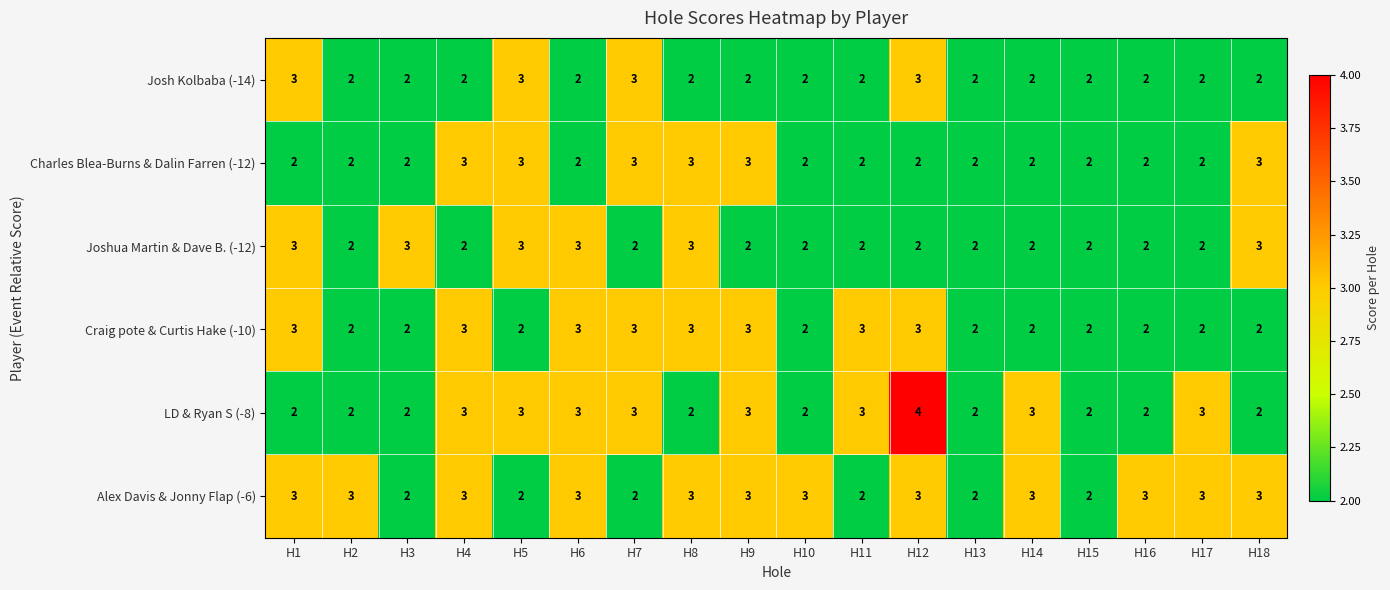

What is the spread (max minus min) of values at H1?

1